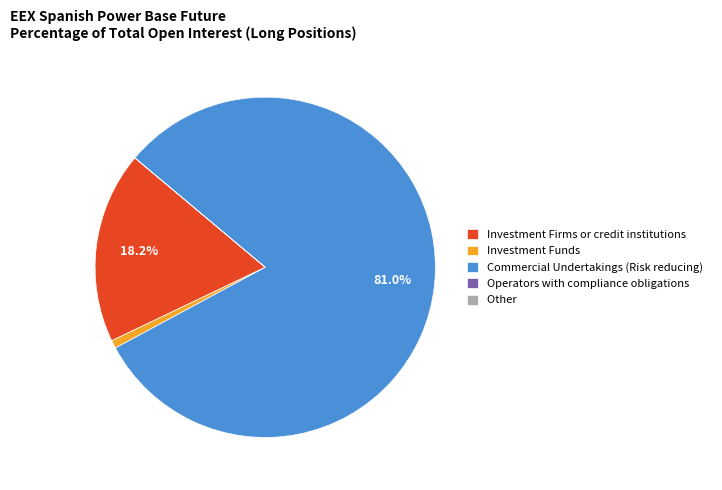

Is there a majority slice in this chart?

Yes